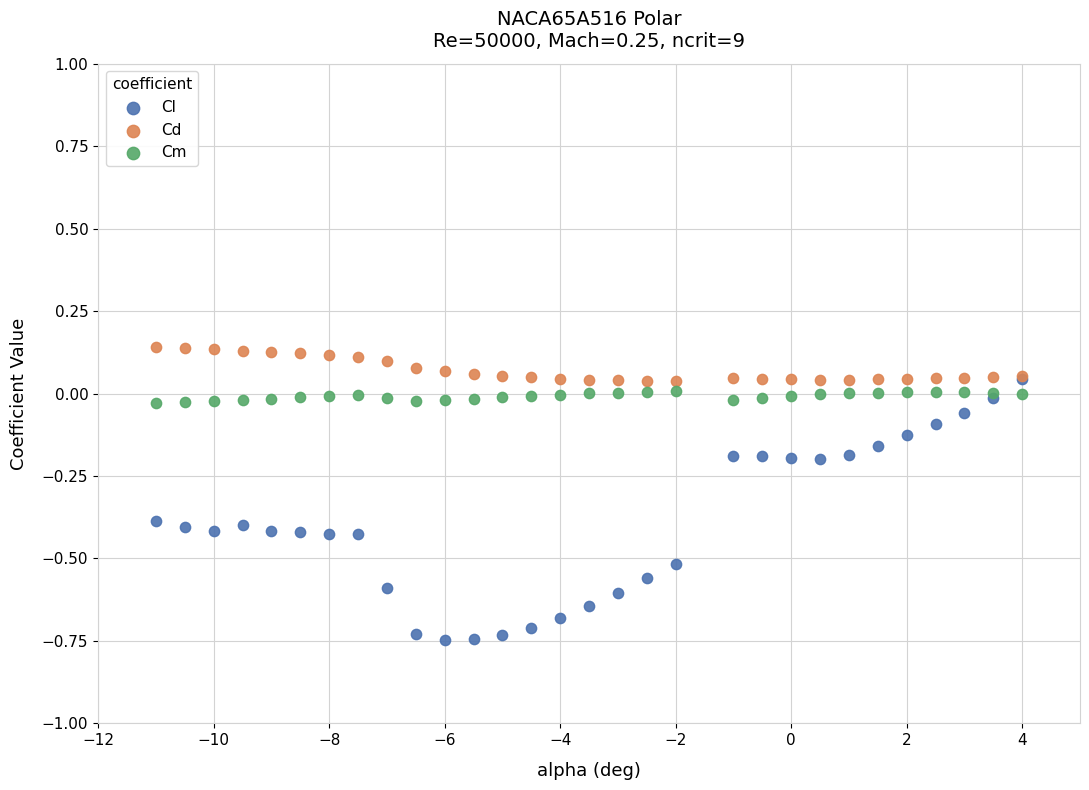

Which series has the largest Y range (max minus min)?

Cl